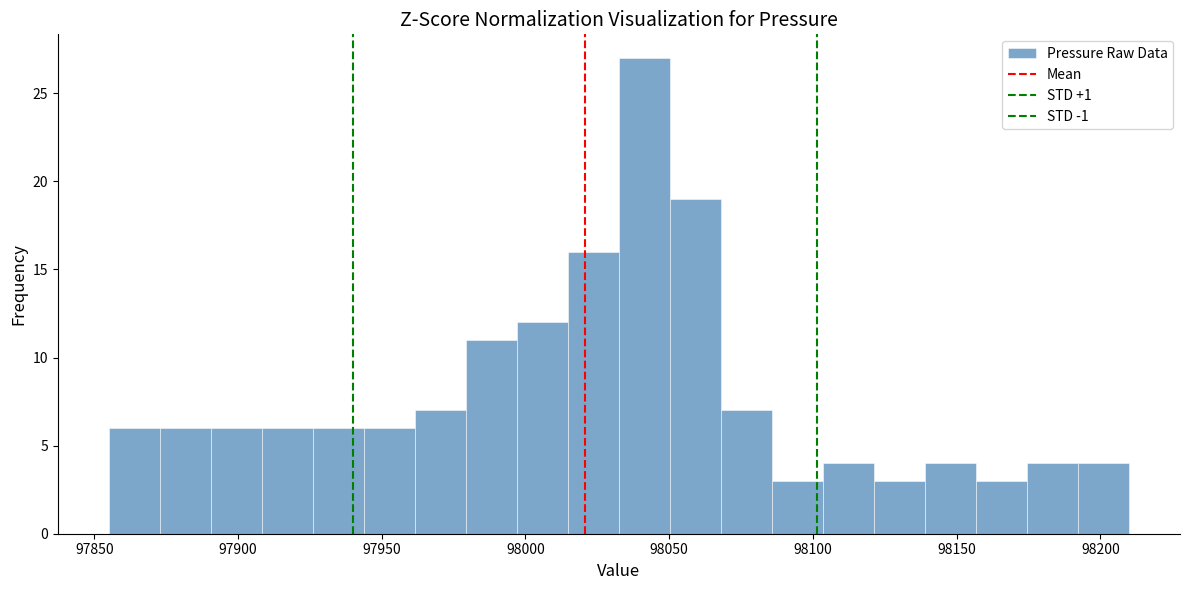

Read against the x-axis, roughly where is the centre of the tallest bar?

98040